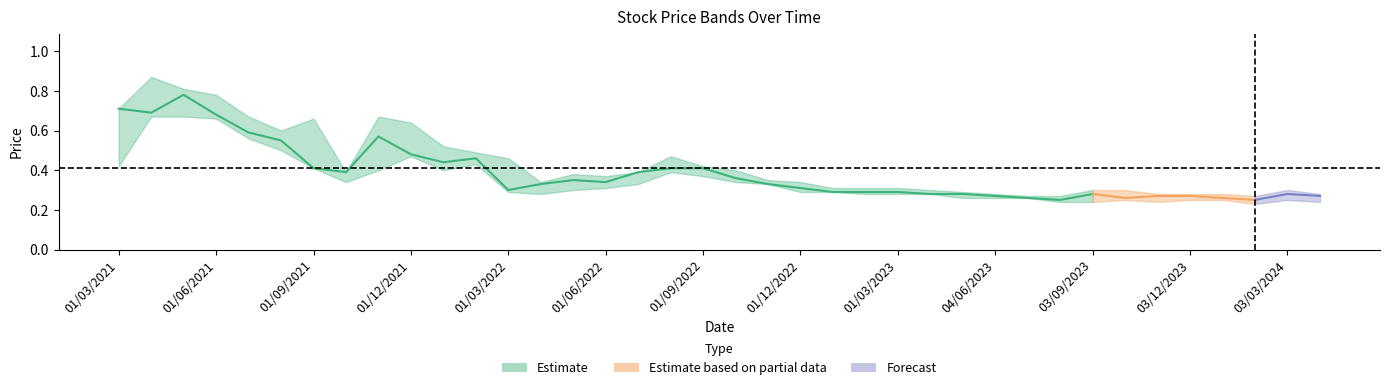

Count the closing values in the range 0 to 1.

38